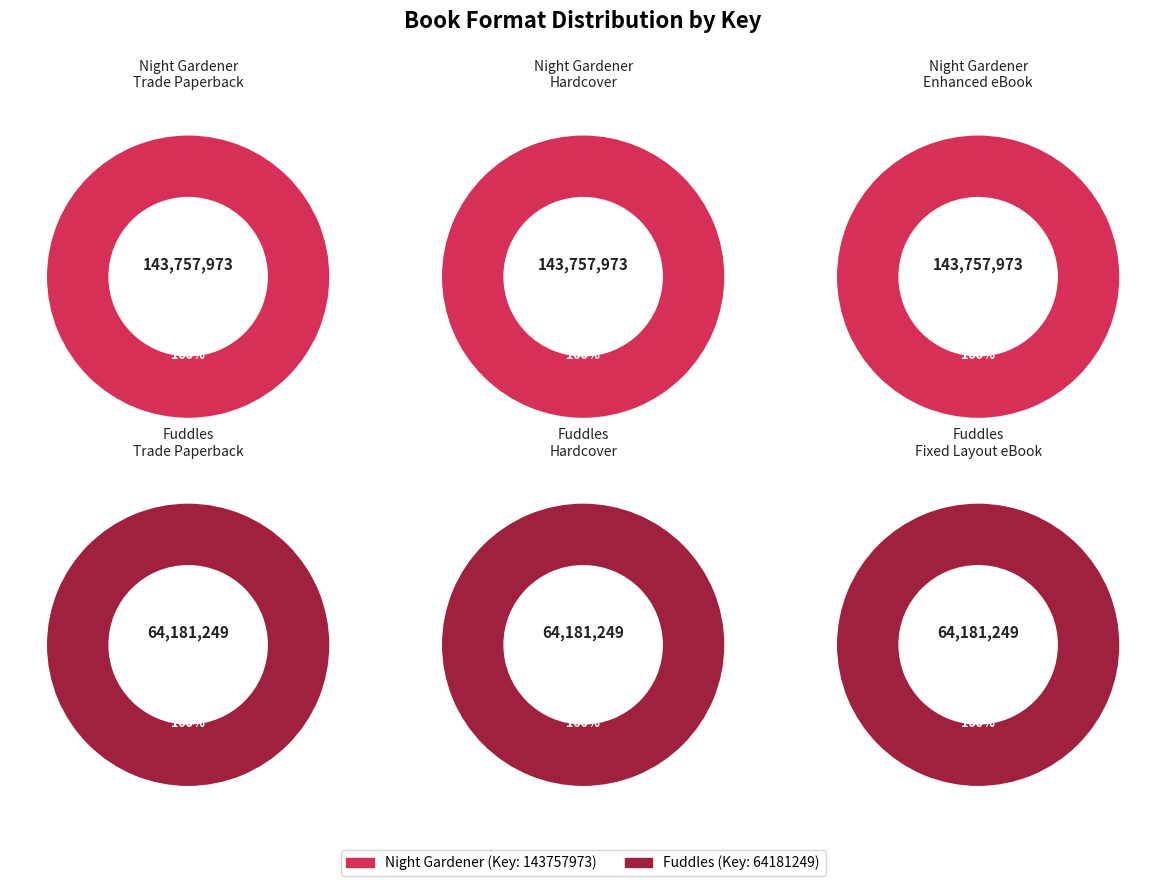

Combined, what portion of the pie is eBook and Hardcover?

66.7%